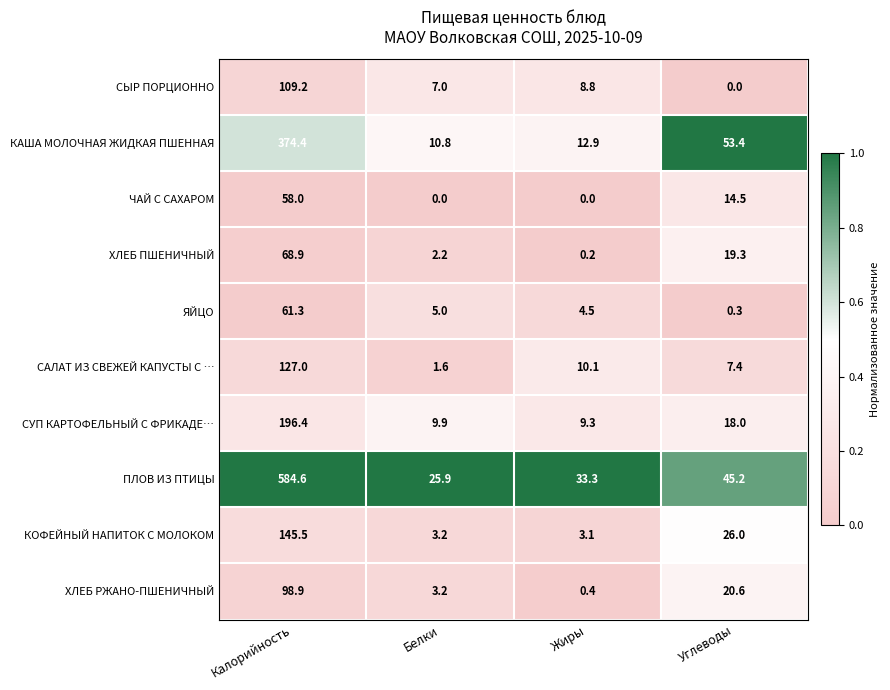

At which label does СЫР ПОРЦИОННО first exceed 8?

Калорийность